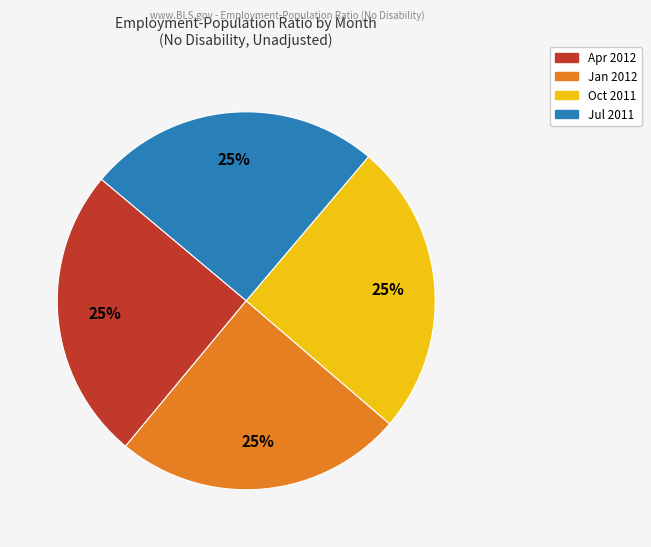

To the nearest percent, what is the average slice percentage?

25%